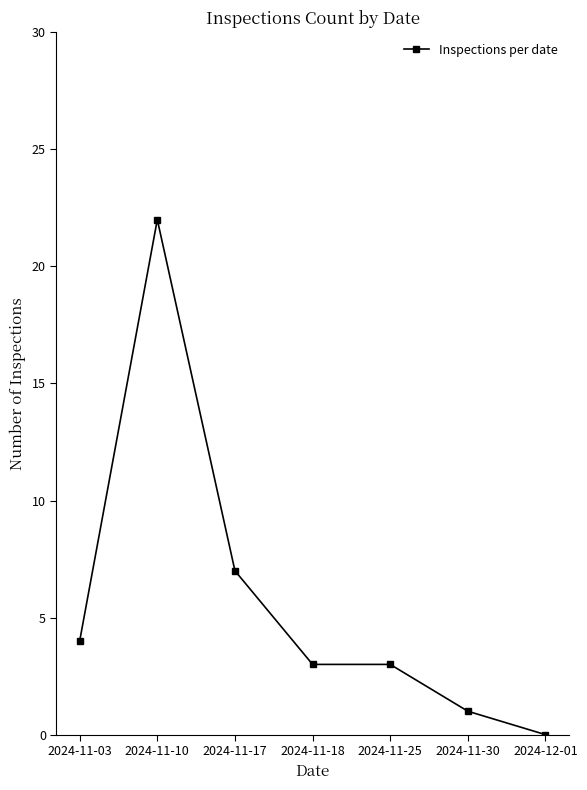

Where does the data first go above 3?

2024-11-03